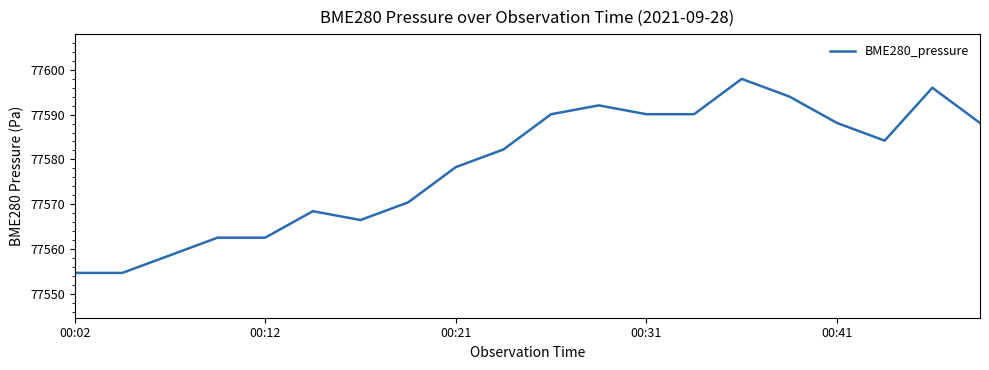

What is the maximum value shown in the chart?

77598.0